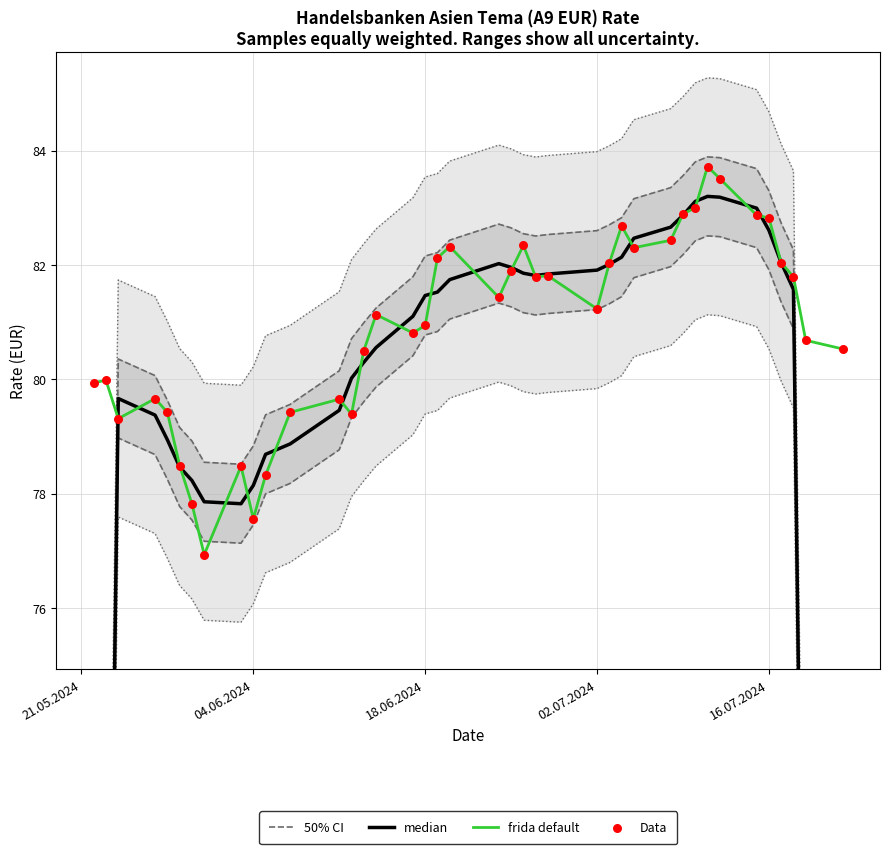

Which series contains the highest Y value?

50% CI